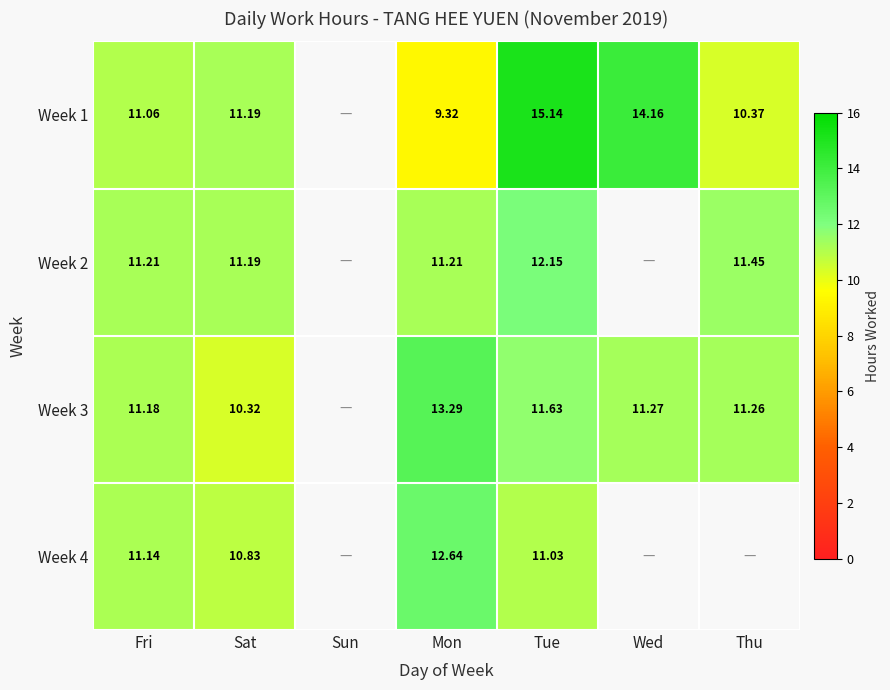

Which category has the highest value in the Week 4 series?

Mon